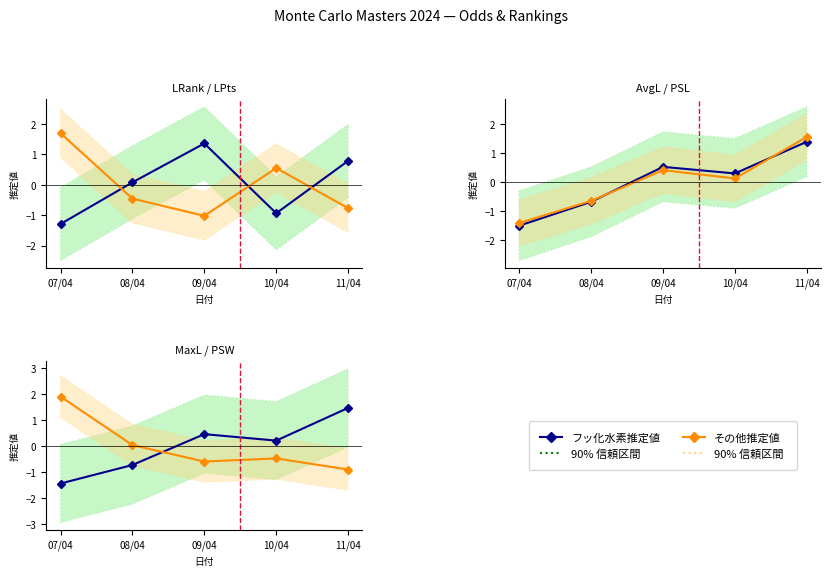

How many AvgL推定値 values are between 0 and 1?

2